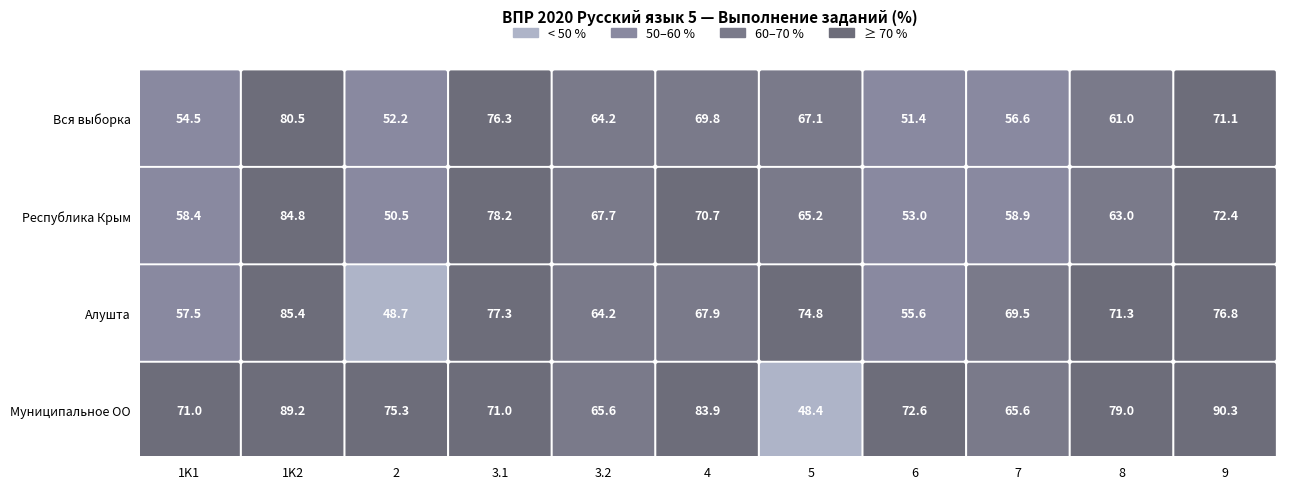

Between 1K2 and 8, which series saw the biggest shift?

Республика Крым